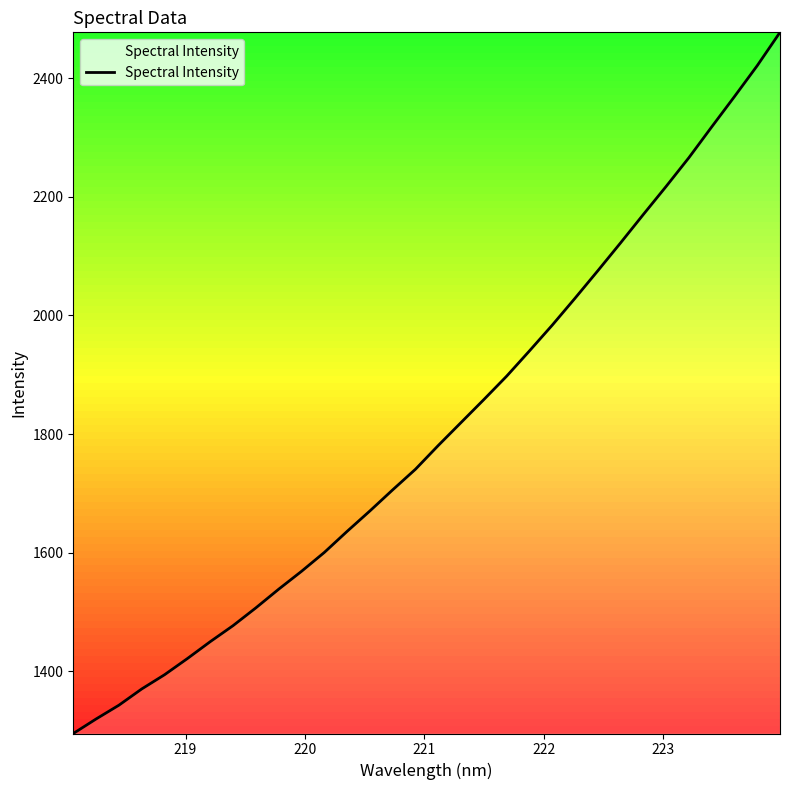

What is the greatest value displayed?

2477.2